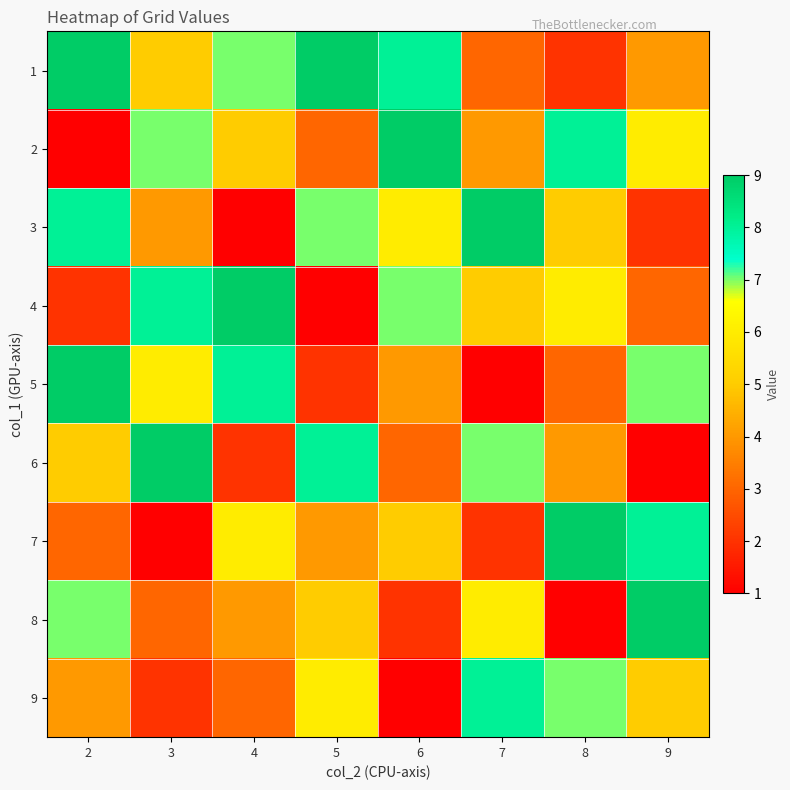

Rank the series at 2 from highest to lowest value.

1, 5, 3, 8, 6, 9, 7, 4, 2